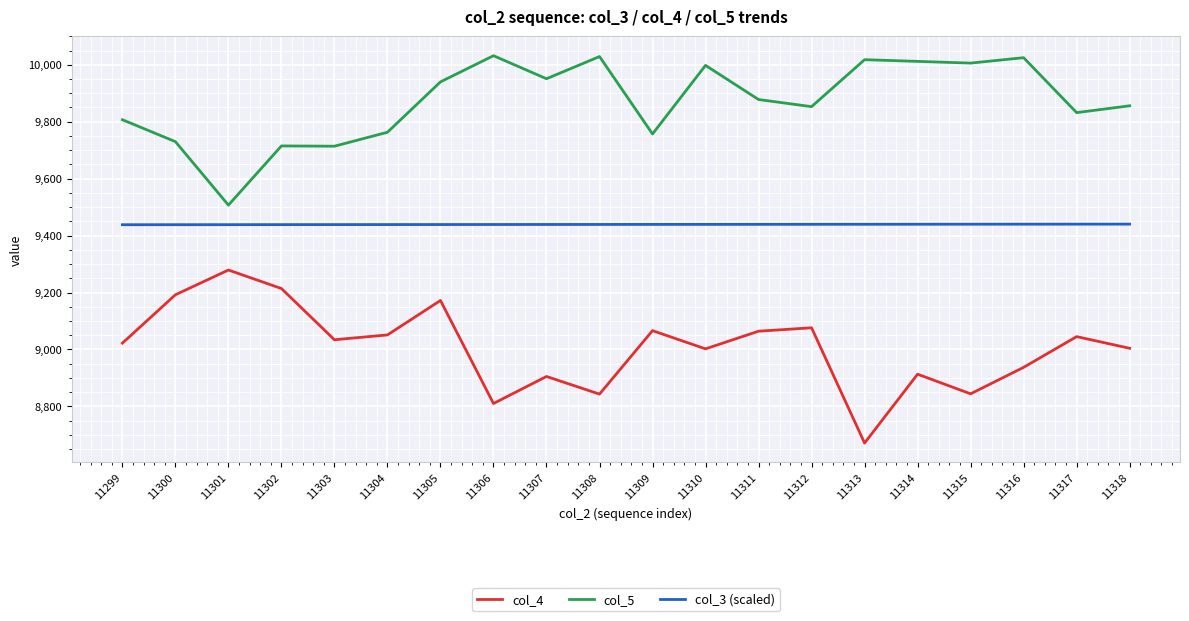

Is the value of col_4 at 11309 greater than the value of col_5 at 11314?

No